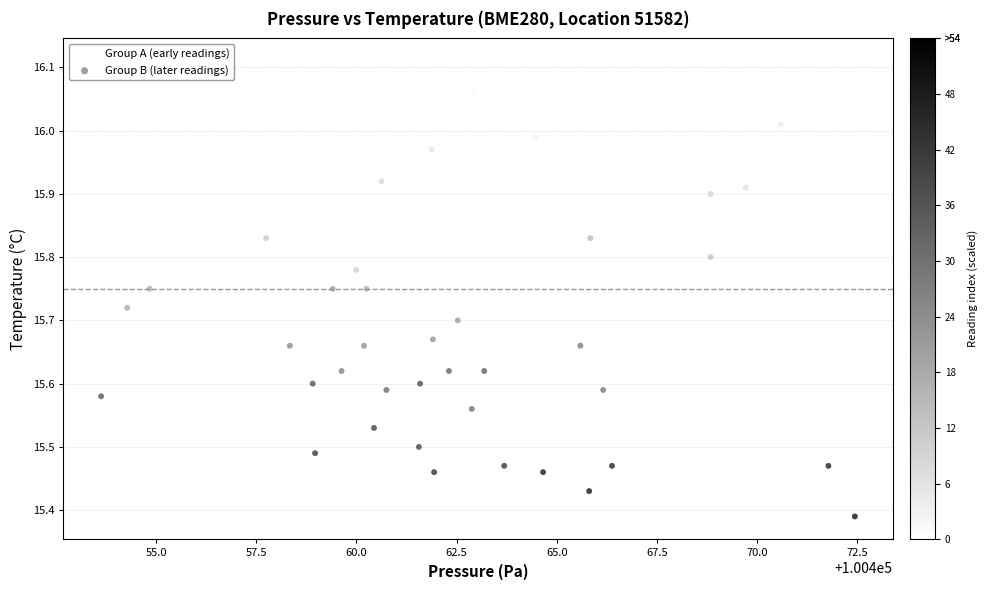

Which series contains the highest Y value?

Group A (early readings)